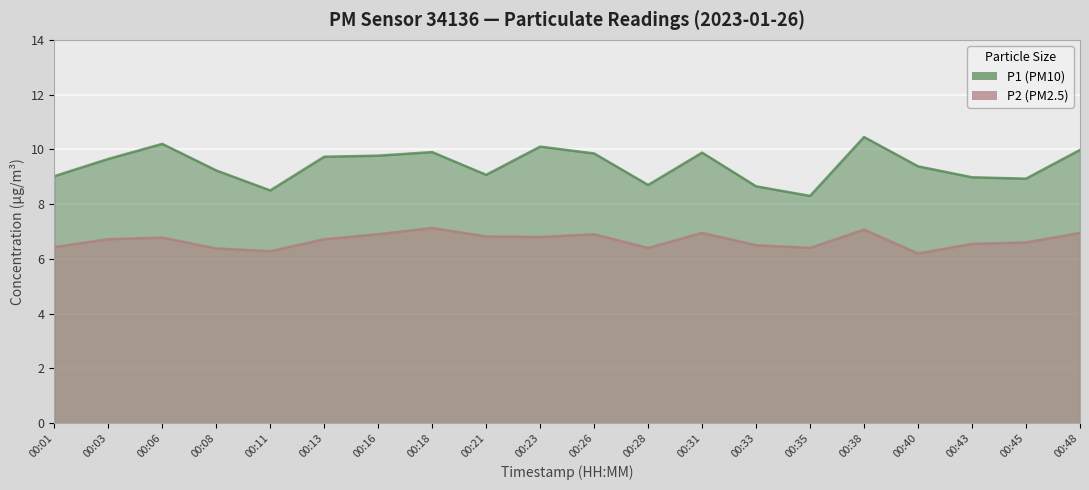

Rank the series at 00:48 from lowest to highest value.

P2, P1